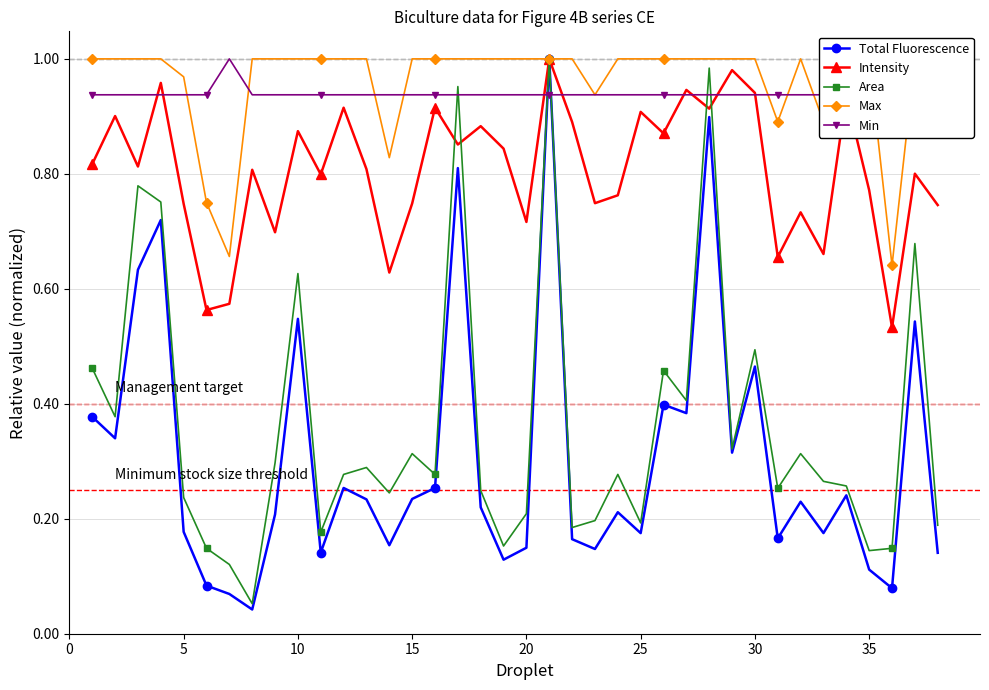

How many interior local valleys does the Intensity series have?

13